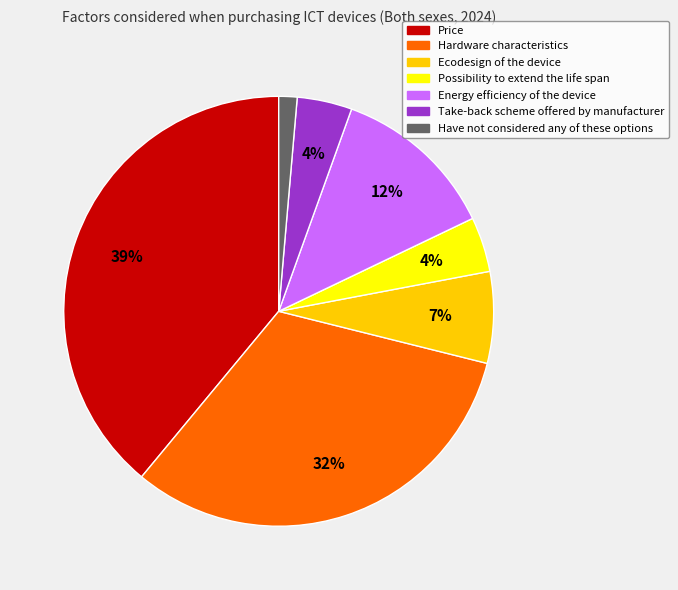

Count the number of slices in the pie.

7